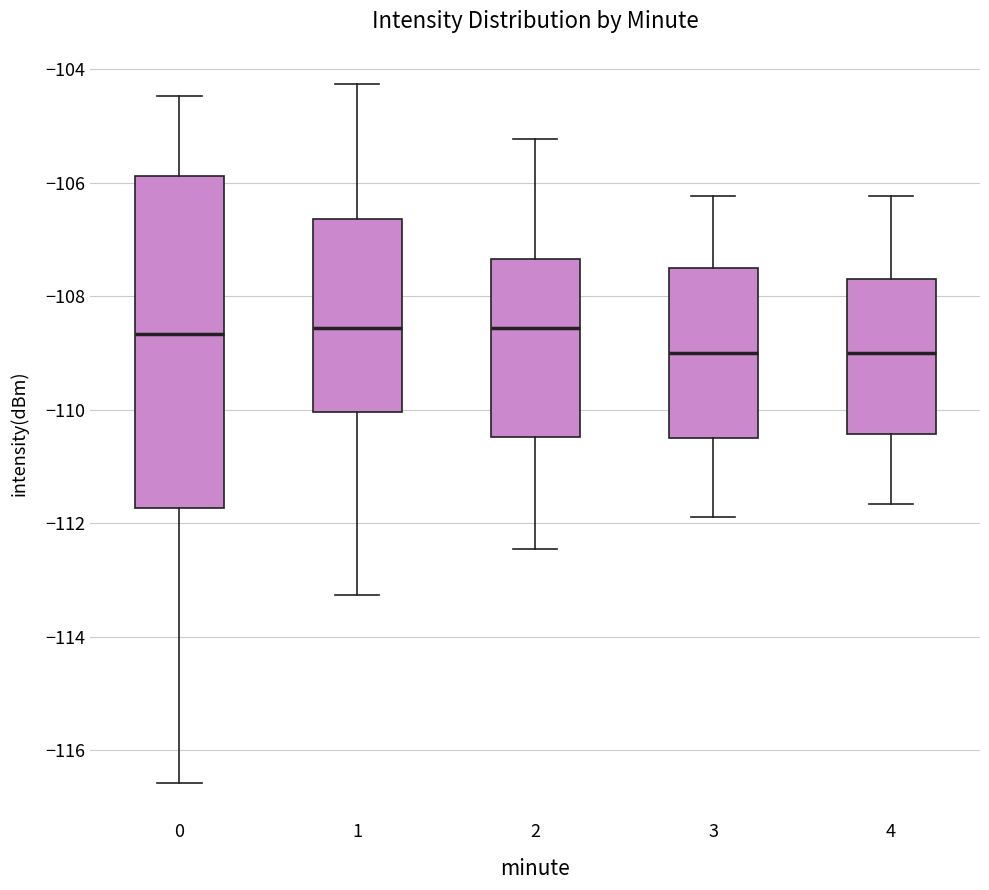

Reading left to right, transcribe this box plot: for each box, give where its median line is, the range the box spans, and where its two whiskers end, as read against the y-axis. The values are not printed on the chart, so give them approximately, as read against the axis.

0: median -108.6, box -111.8 to -105.8, whiskers -116.6 to -104.4
1: median -108.6, box -110.0 to -106.6, whiskers -113.2 to -104.2
2: median -108.6, box -110.4 to -107.4, whiskers -112.4 to -105.2
3: median -109.0, box -110.6 to -107.6, whiskers -111.8 to -106.2
4: median -109.0, box -110.4 to -107.6, whiskers -111.6 to -106.2